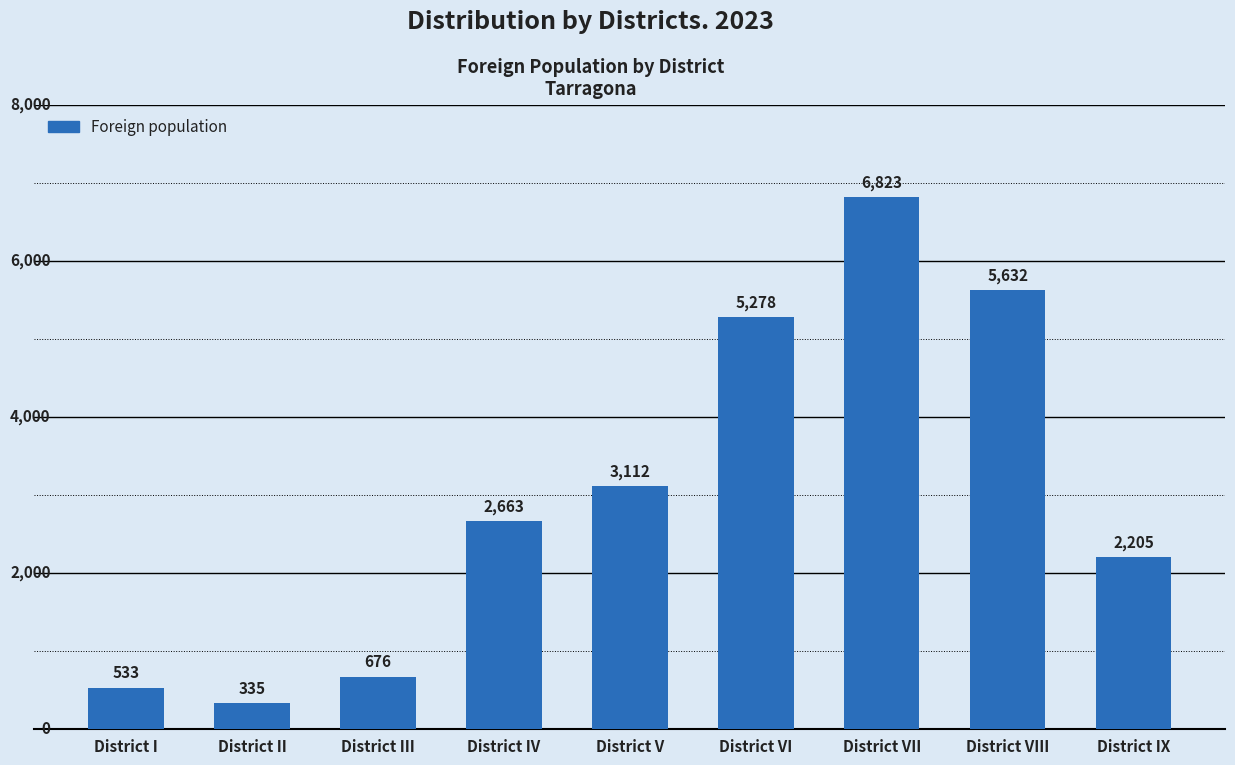

Which has a higher value, District IV or District VII?

District VII